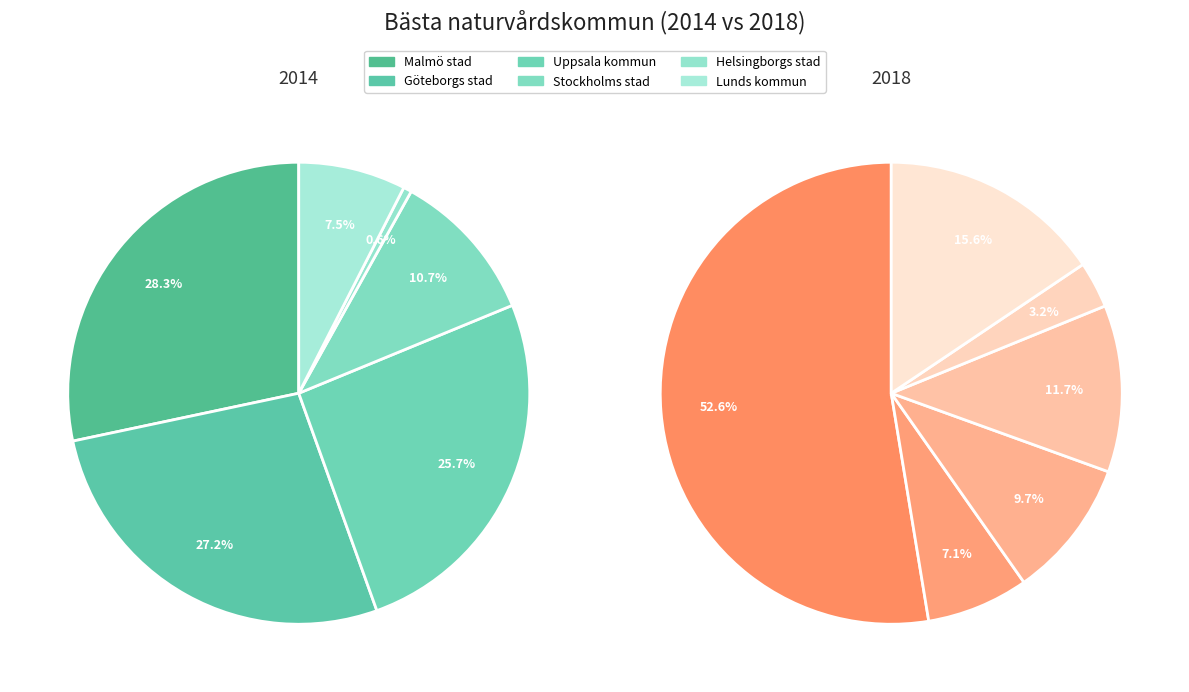

Does any single category account for the majority?

No